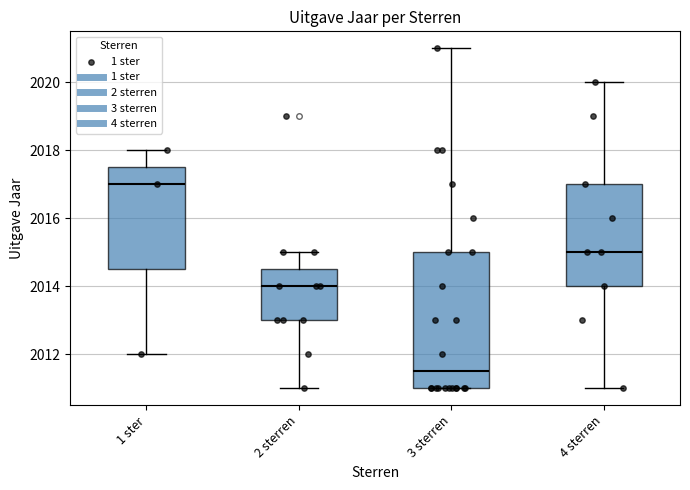

Reading left to right, read every box against the y-axis: the position of its median line, the range the box covers, and the ends of its whiskers. The values are not printed on the chart, so give them approximately, as read against the axis.

1 ster: median 2017.0, box 2014.6 to 2017.6, whiskers 2012.0 to 2018.0
2 sterren: median 2014.0, box 2013.0 to 2014.6, whiskers 2011.0 to 2015.0
3 sterren: median 2011.6, box 2011.0 to 2015.0, whiskers 2011.0 to 2021.0
4 sterren: median 2015.0, box 2014.0 to 2017.0, whiskers 2011.0 to 2020.0